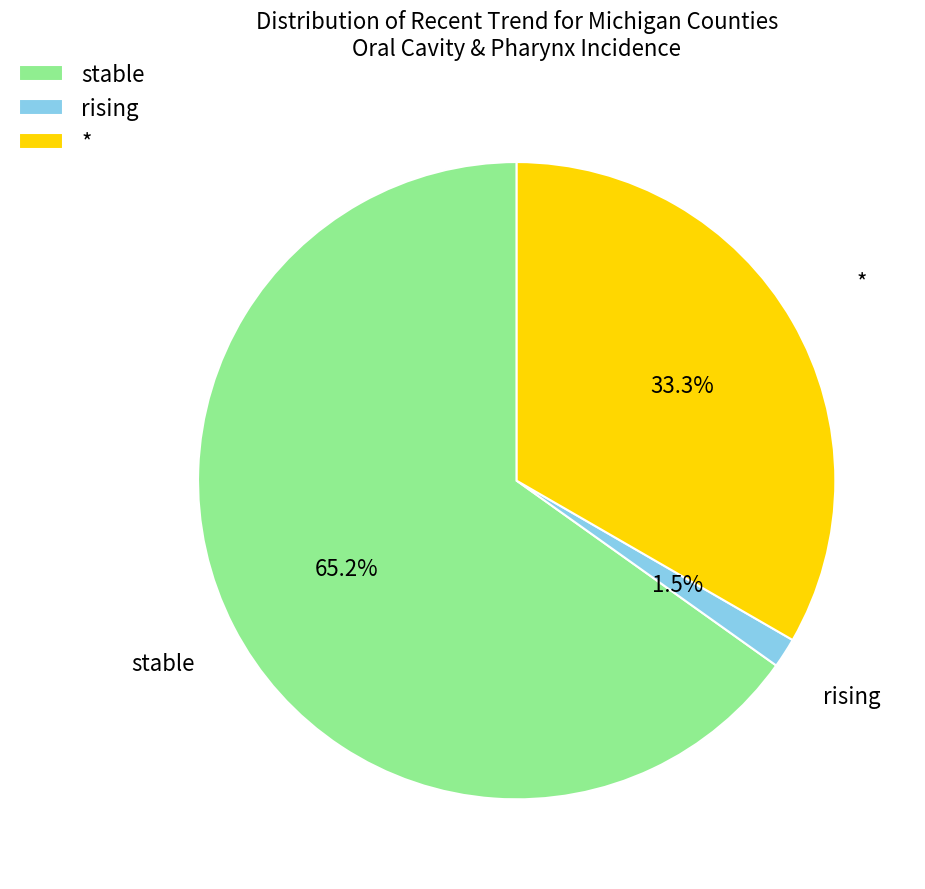

Combined, do * and rising account for over 50%?

No